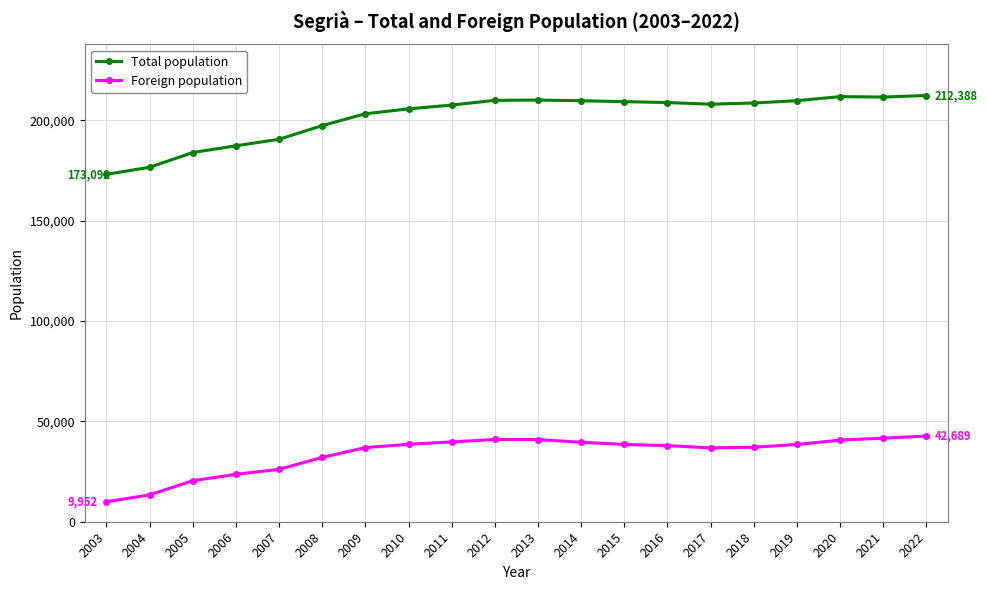

List the series in order of their overall mean, highest first.

Total population, Foreign population